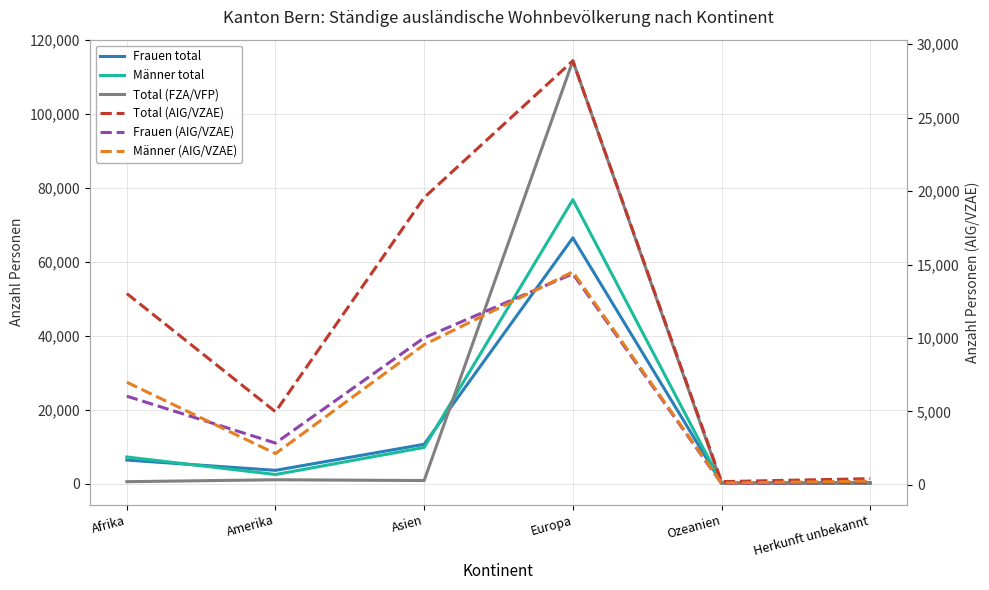

The Total (AIG/VZAE) series shows 45986 at Europa. True or false?

False